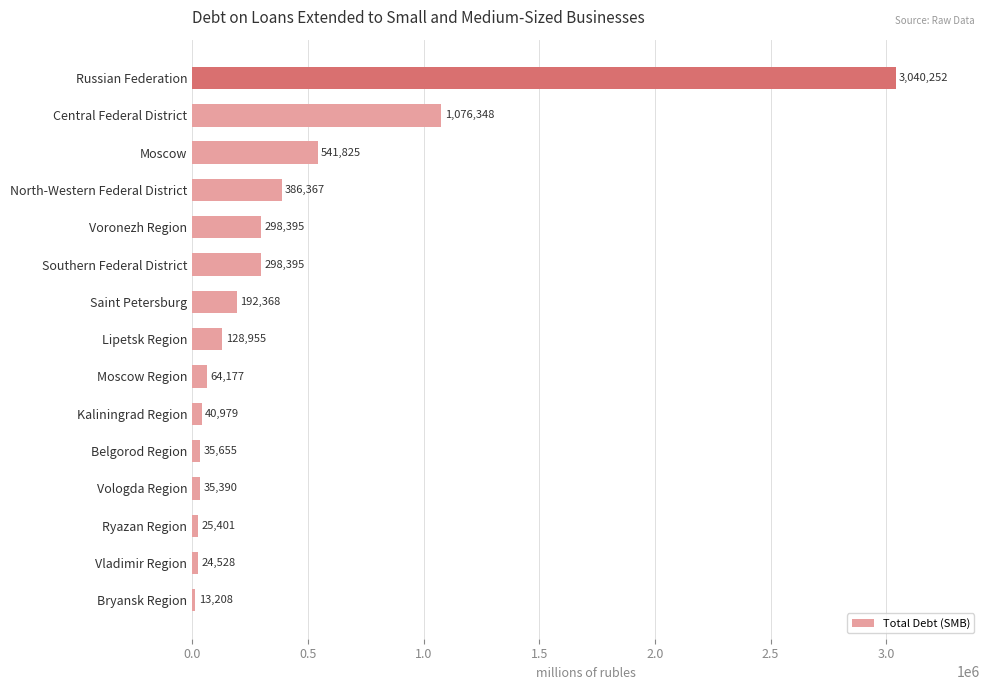

What is the change in value from Lipetsk Region to Voronezh Region?

+169440